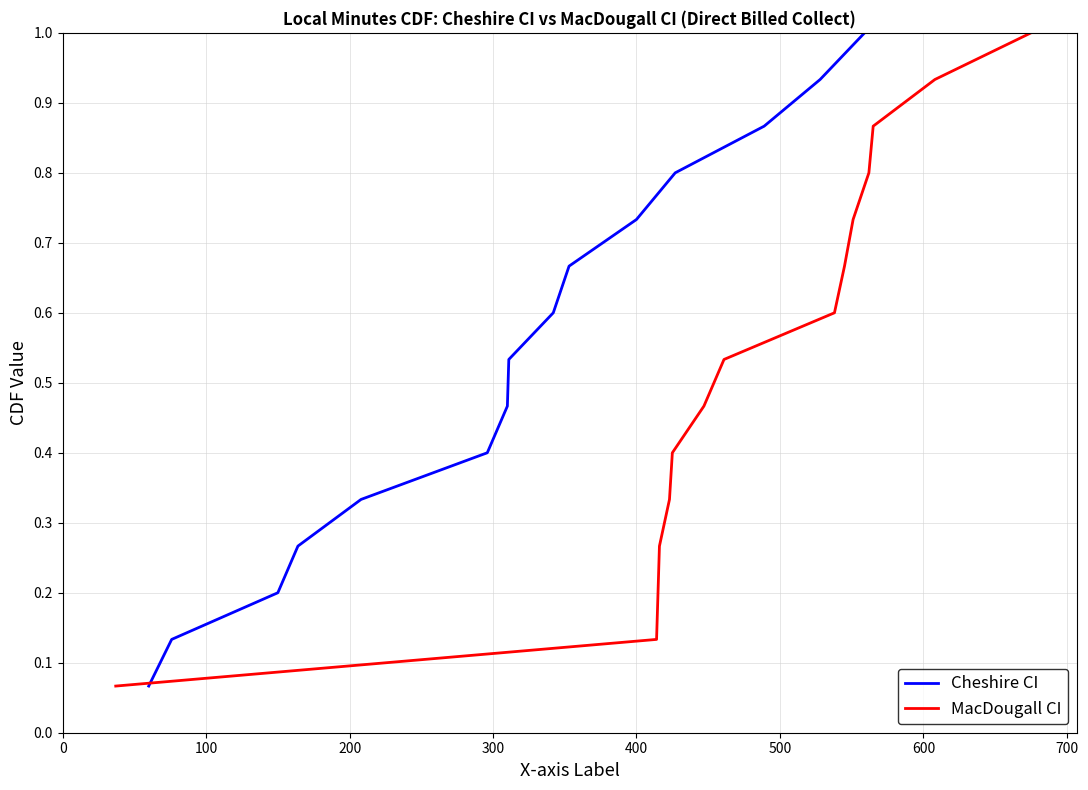

True or false: MacDougall CI and Cheshire CI cross at least once.

False